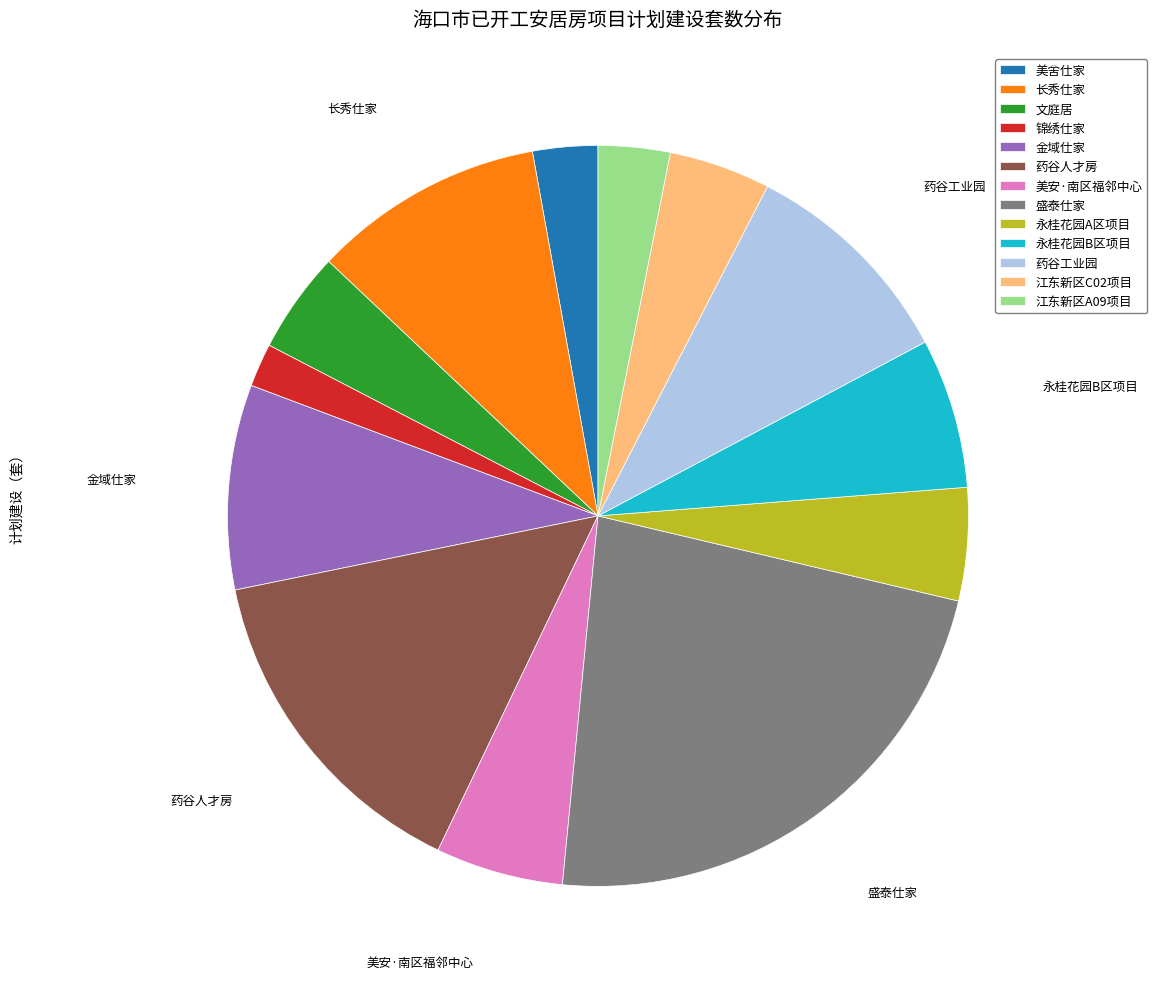

How many segments does this pie chart have?

13